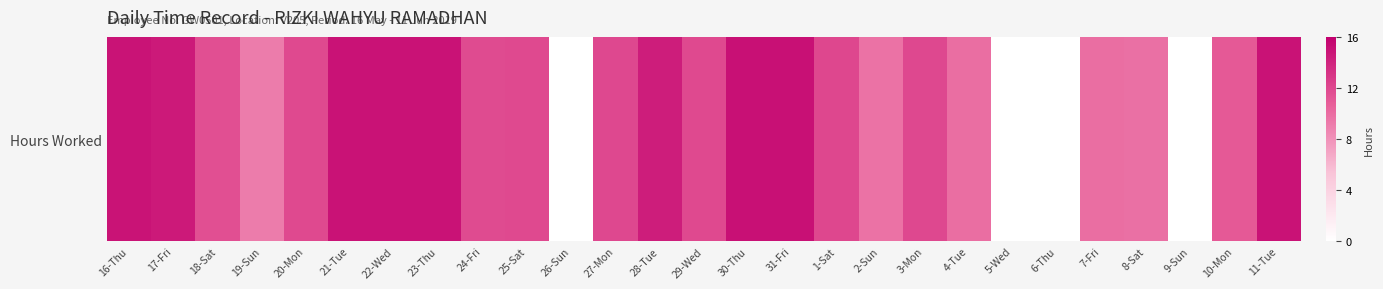

List the labels in order of value, largest first.

30-Thu, 31-Fri, 22-Wed, 11-Tue, 21-Tue, 23-Thu, 16-Thu, 17-Fri, 28-Tue, 1-Sat, 27-Mon, 3-Mon, 20-Mon, 29-Wed, 25-Sat, 24-Fri, 18-Sat, 10-Mon, 4-Tue, 7-Fri, 8-Sat, 2-Sun, 19-Sun, 26-Sun, 5-Wed, 6-Thu, 9-Sun